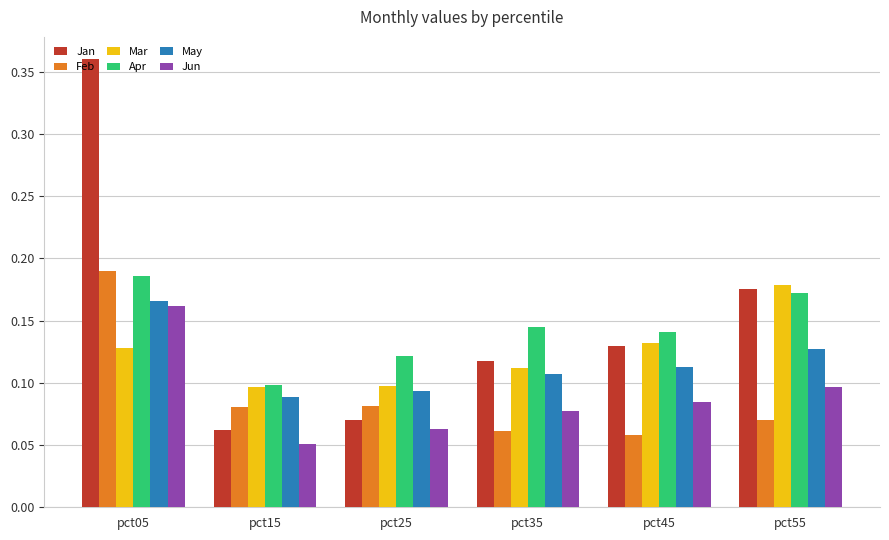

What is the sum of all May values?

0.7